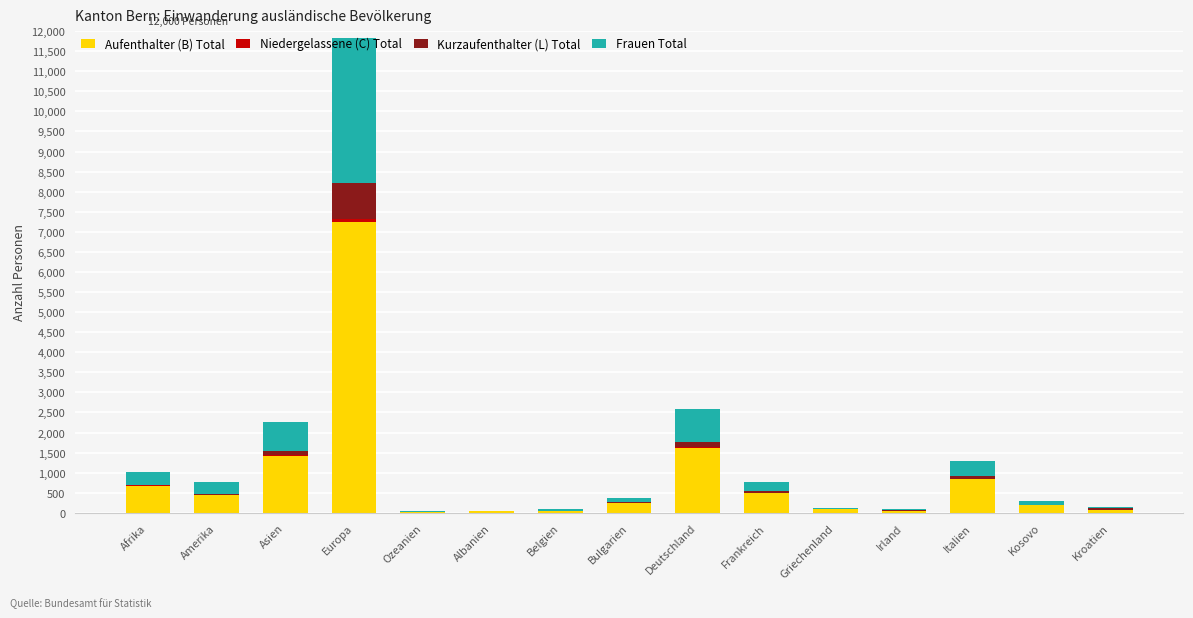

Is it true that Aufenthalter (B) Total equals 289 at Italien?

False